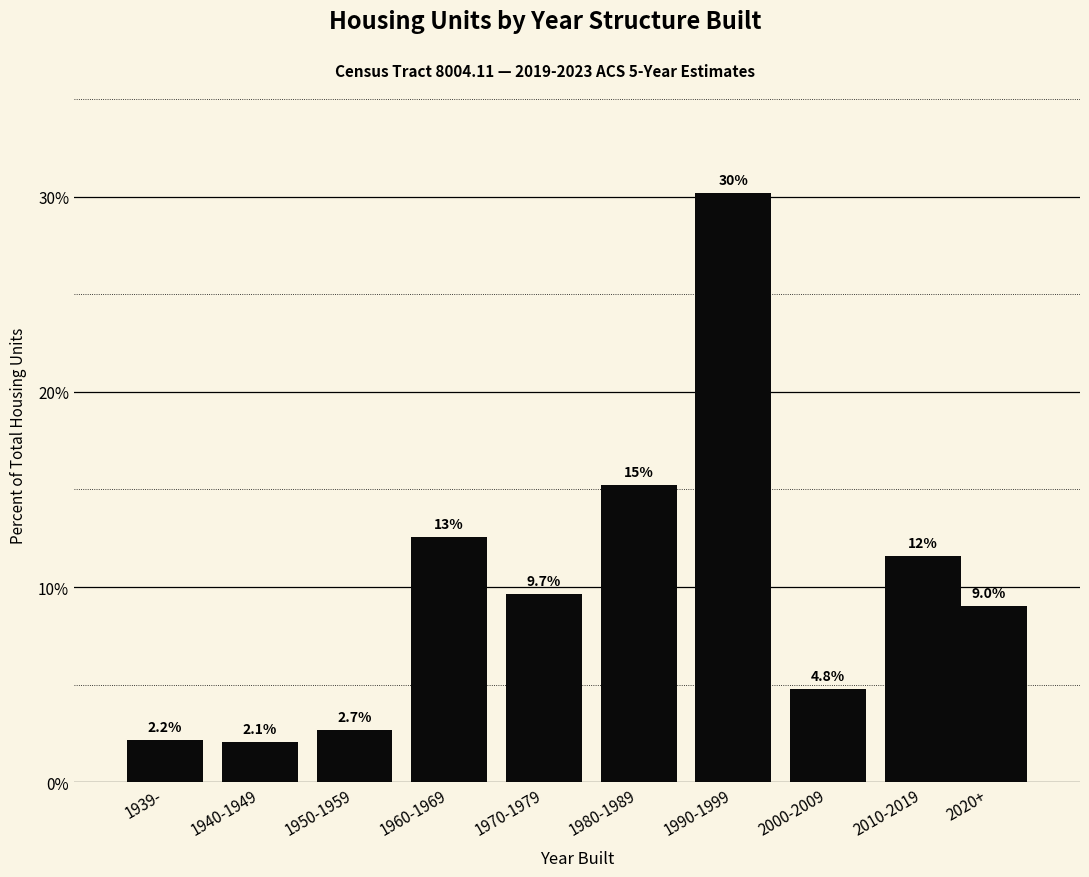

Reading left to right, transcribe all the data shown in this chart.

2.2	2.1	2.7	12.6	9.7	15.2	30.2	4.8	11.6	9.0